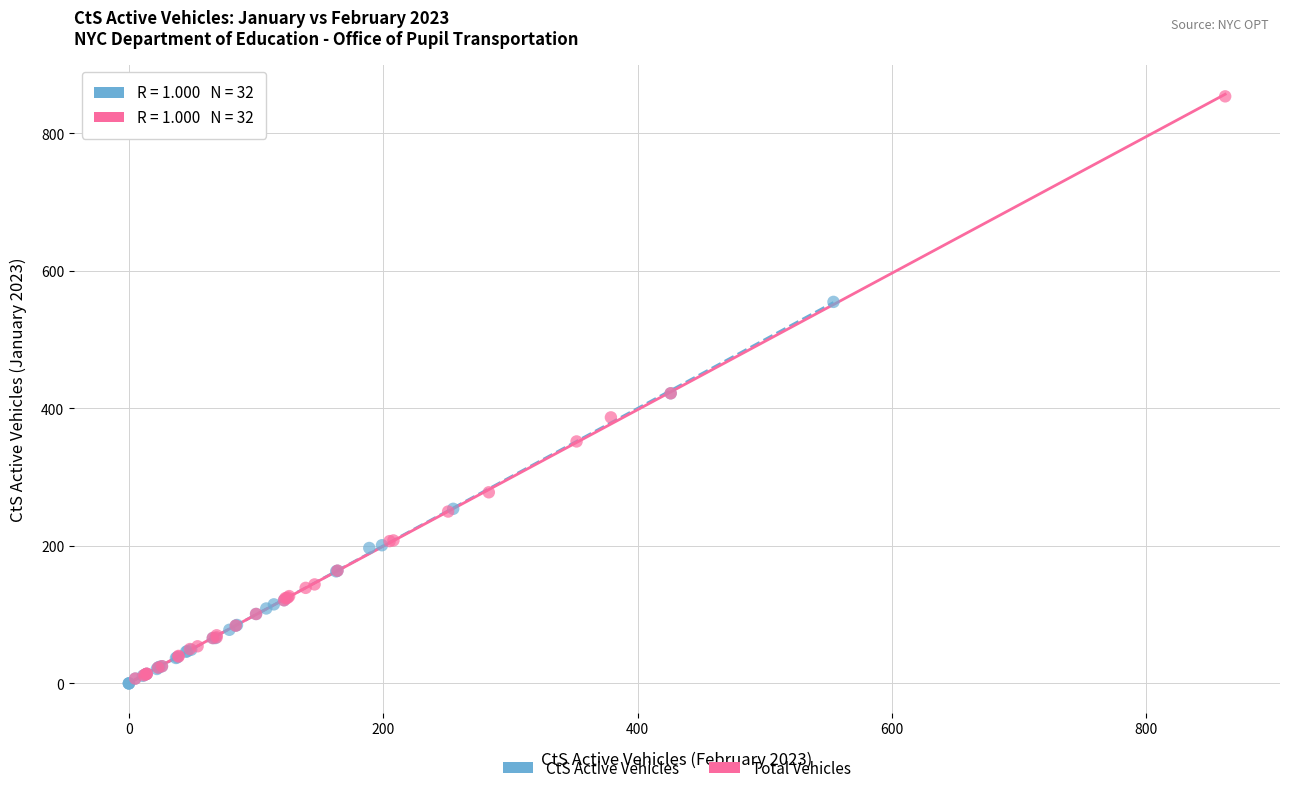

What are all the series names shown in the legend?

CtS Active Vehicles, Total Vehicles